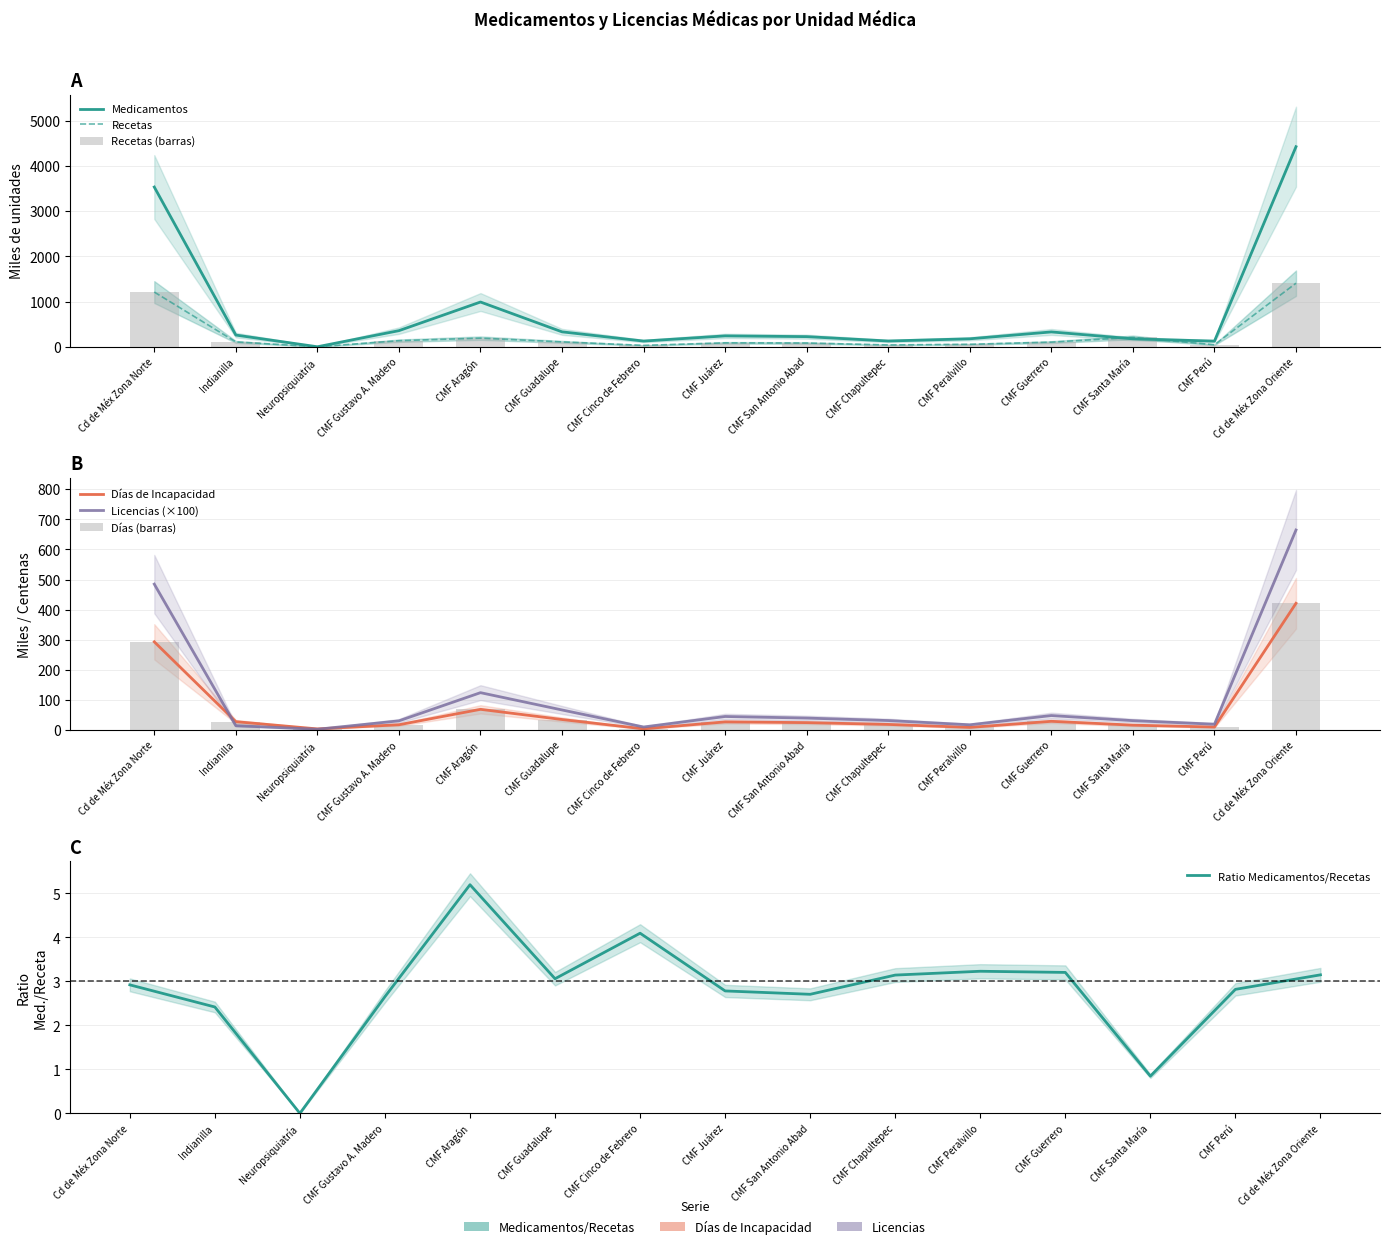

What is the sum of the Recetas values at CMF Aragón and CMF Cinco de Febrero?

221.3